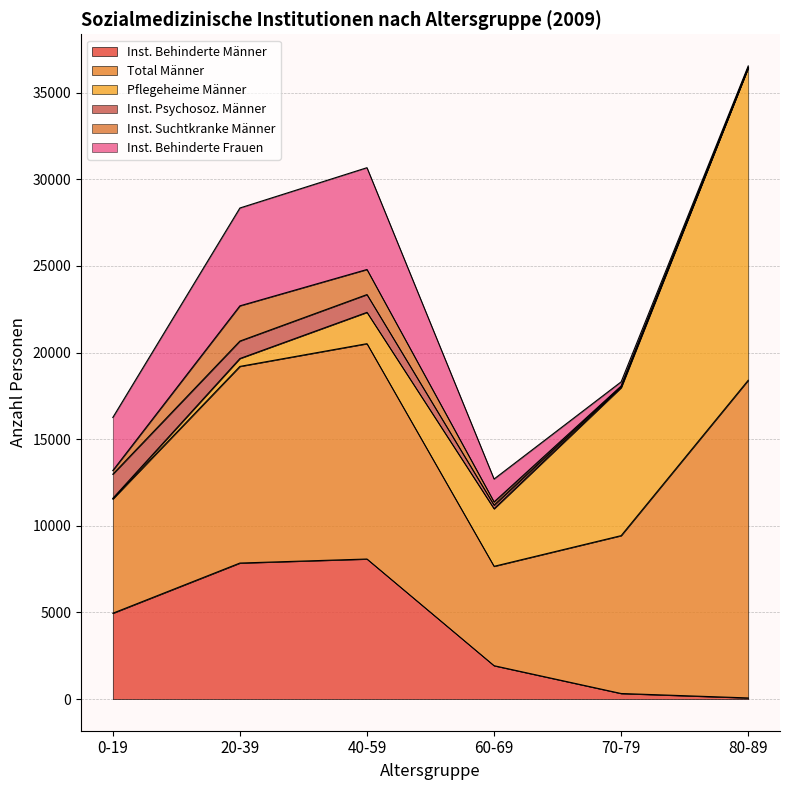

What is the label of the 5th point from the left?

70-79